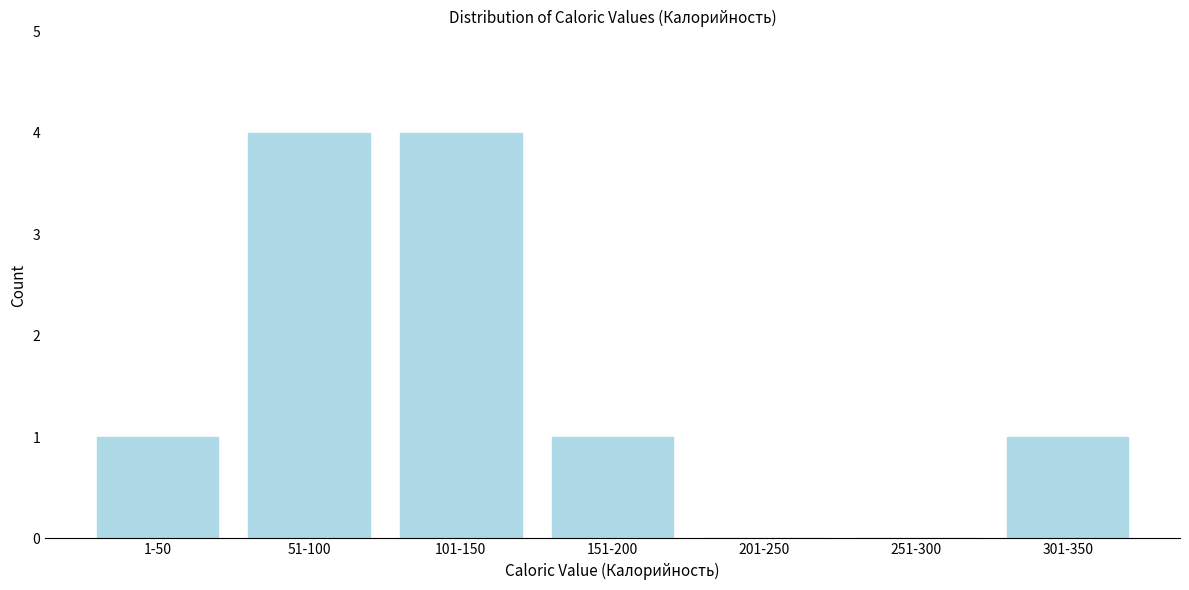

Reading right to left, what are all the values shown in this chart?

301-350=1	251-300=0	201-250=0	151-200=1	101-150=4	51-100=4	1-50=1